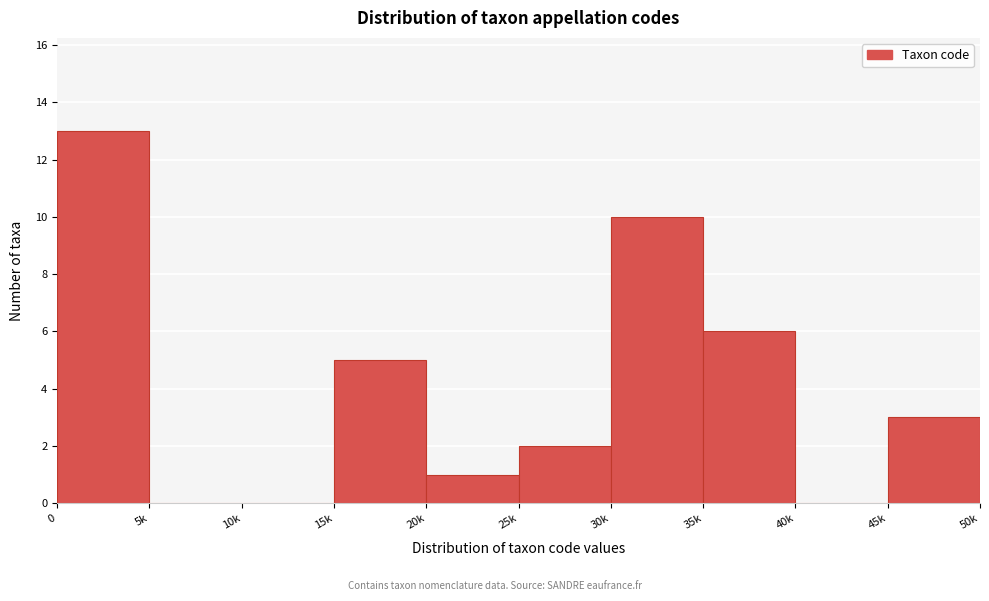

Reading right to left, list all the values displayed in this chart.

45k=3	40k=0	35k=6	30k=10	25k=2	20k=1	15k=5	10k=0	5k=0	0=13